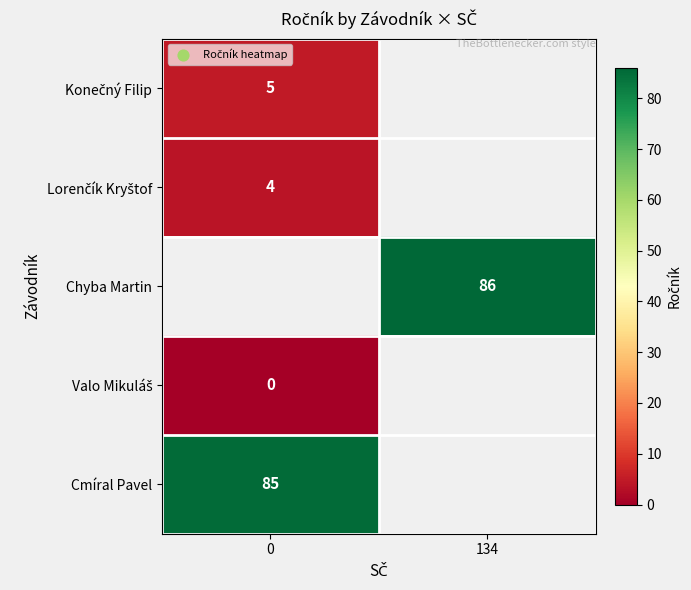

The Chyba Martin series shows 56 at 134. True or false?

False